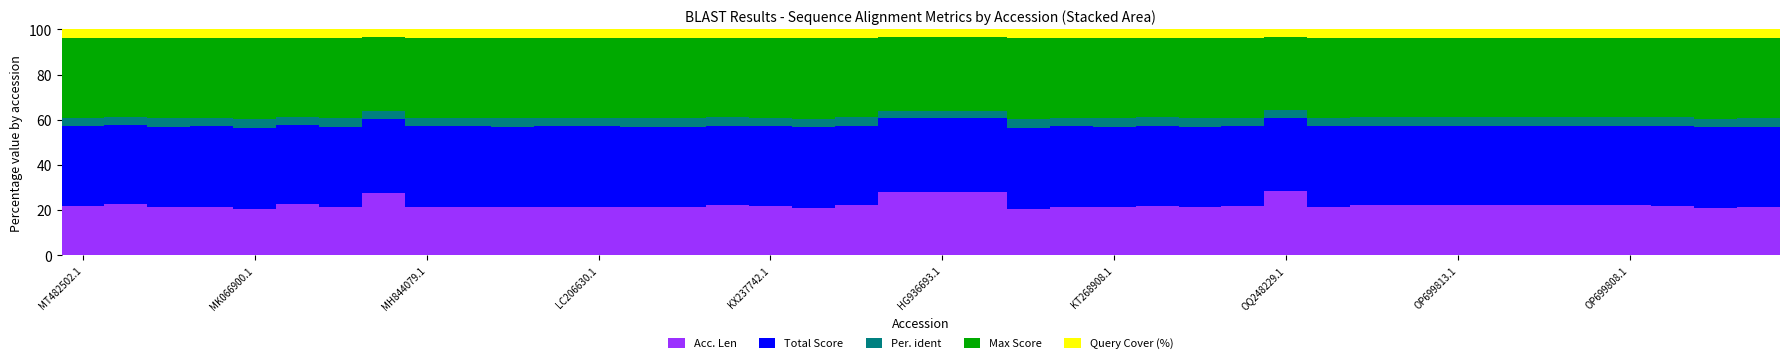

What is the difference between the second highest and second lowest values in the Acc. Len series?

7.7